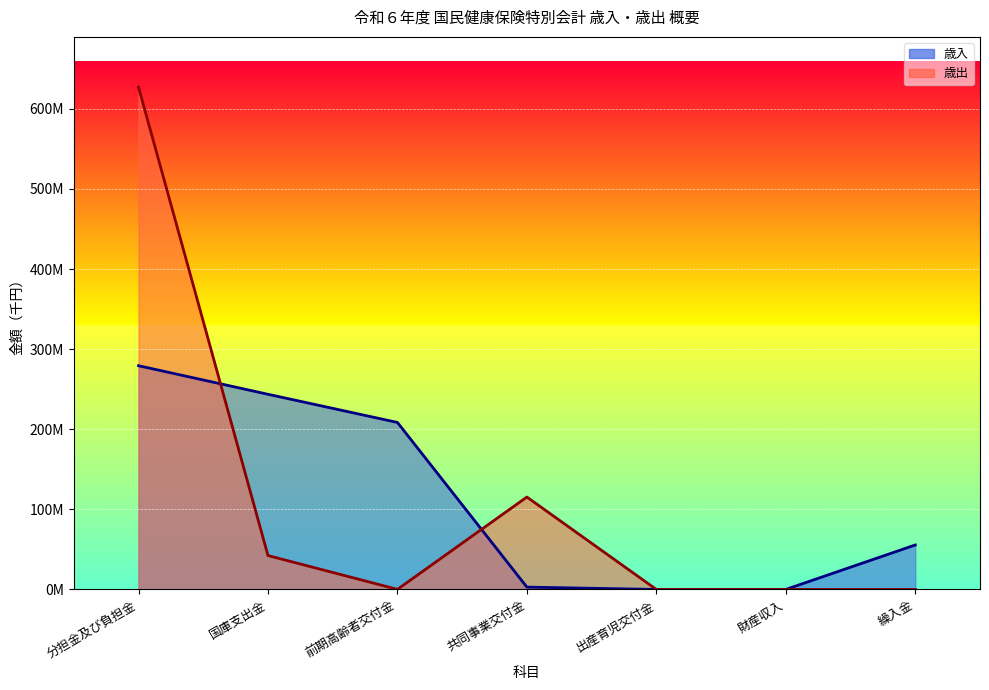

How many data points does each series have?

7